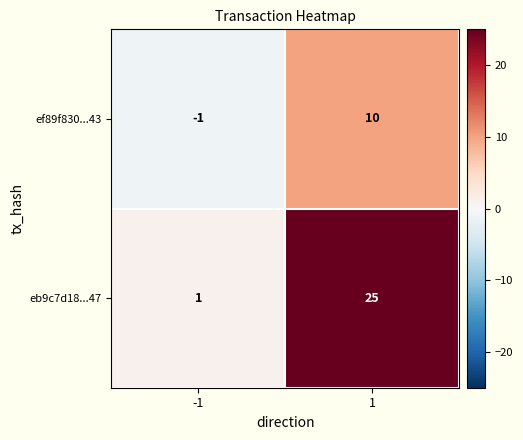

What is the greatest value displayed?

25